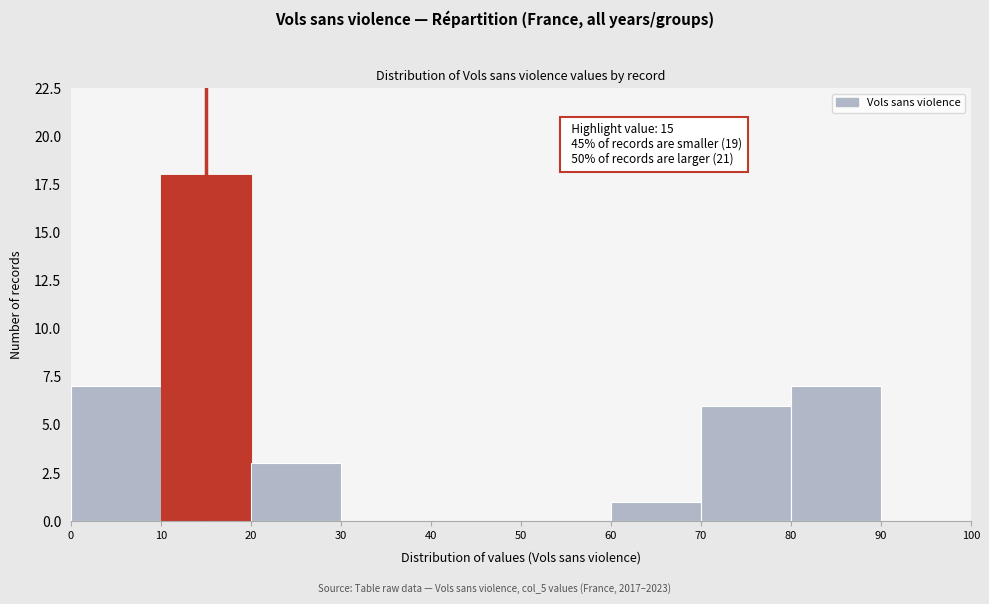

Over which range of the x-axis is the bar tallest?

10 to 20